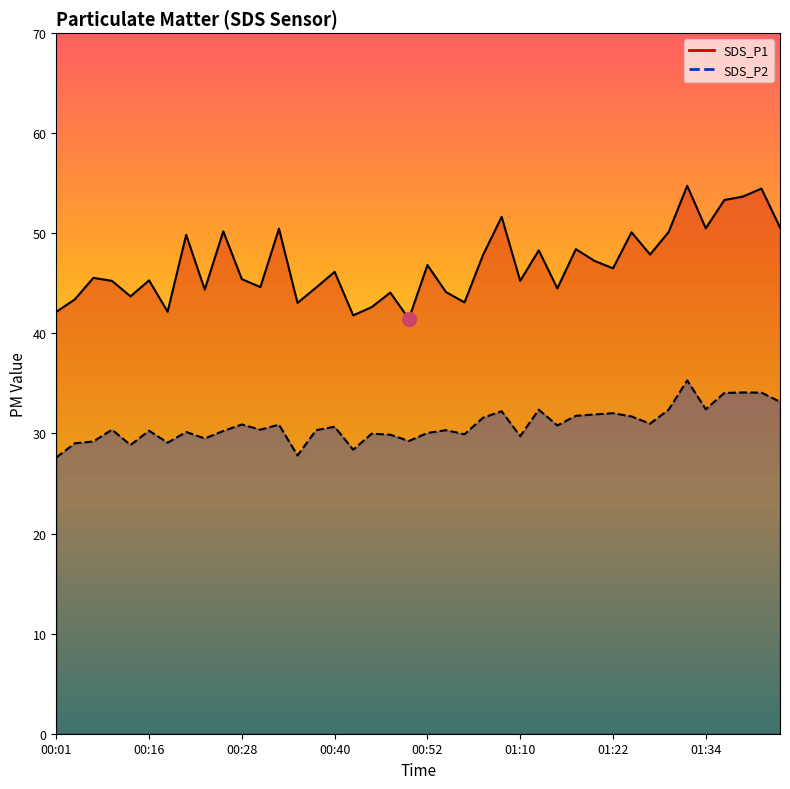

Rank the categories by SDS_P1 value from highest to lowest.

01:32, 01:42, 01:39, 01:37, 01:02, 01:44, 01:34, 00:33, 00:25, 01:29, 01:24, 00:21, 01:17, 01:12, 01:27, 01:00, 01:20, 00:52, 01:22, 00:40, 00:06, 00:28, 00:16, 00:08, 01:10, 00:30, 00:38, 01:15, 00:23, 00:55, 00:47, 00:13, 00:03, 00:57, 00:35, 00:45, 00:18, 00:01, 00:42, 00:50